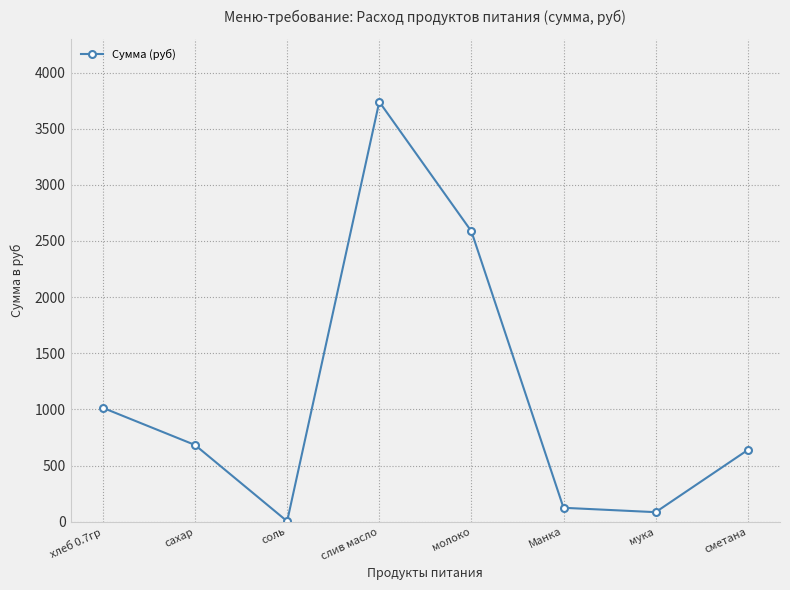

How many series are shown in this chart?

1